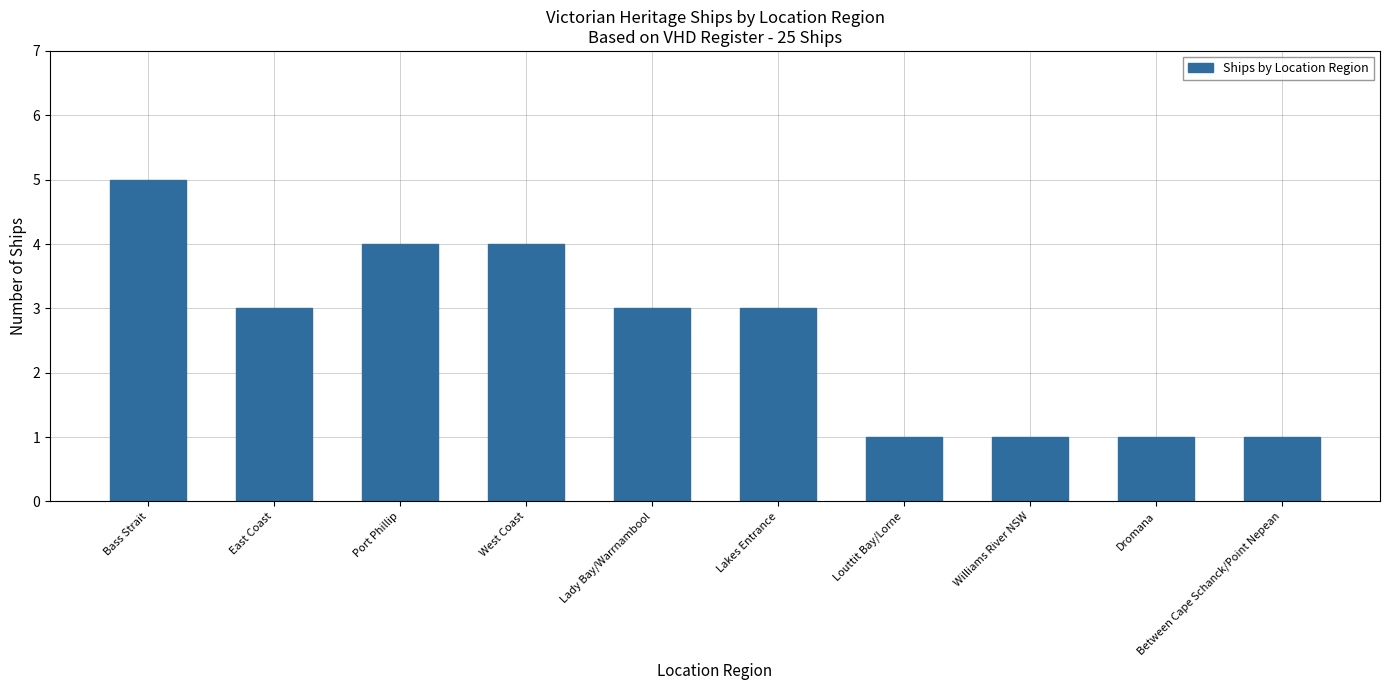

What position from the right is Lakes Entrance?

5